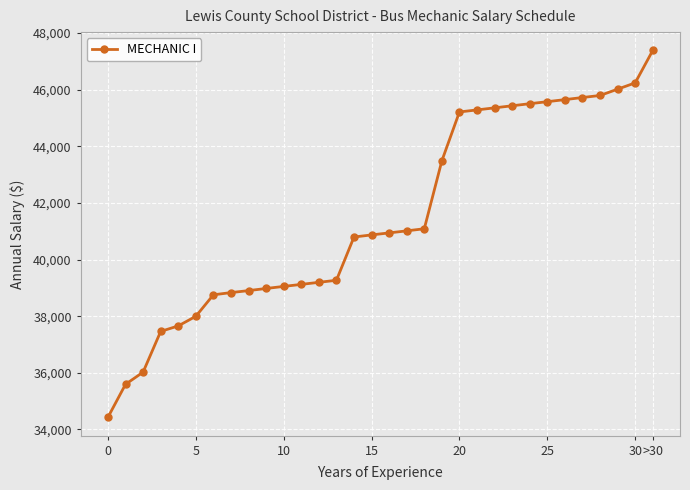

Does the chart have visible grid lines?

Yes